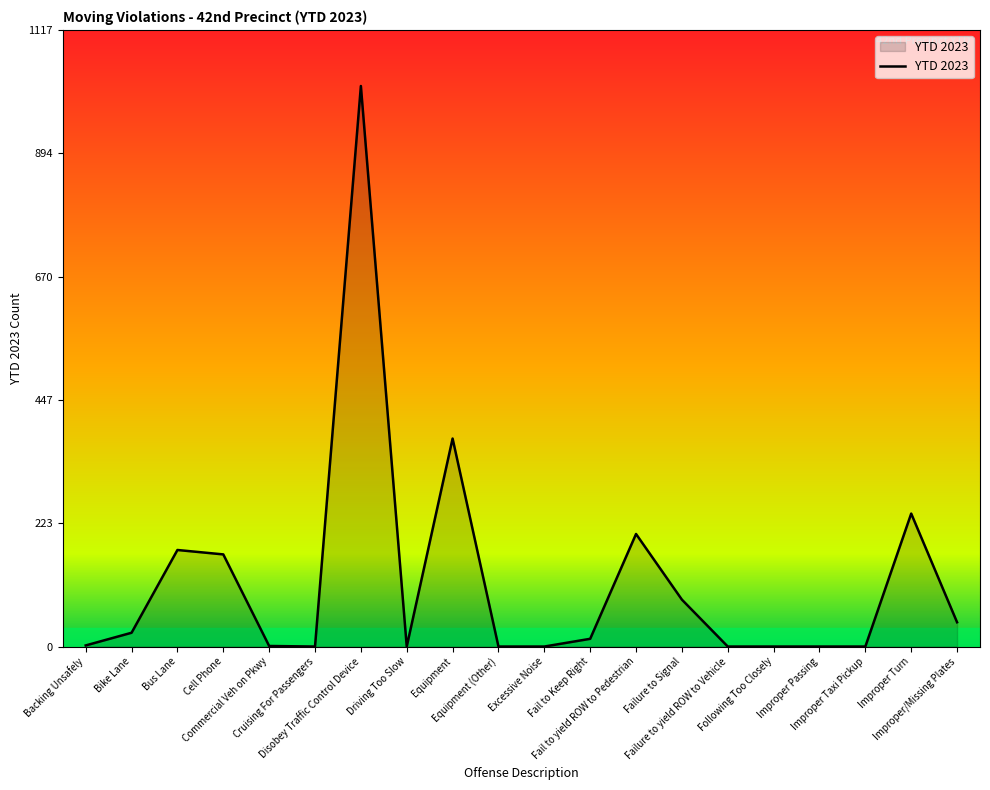

What is the difference between the maximum and minimum values?

1016